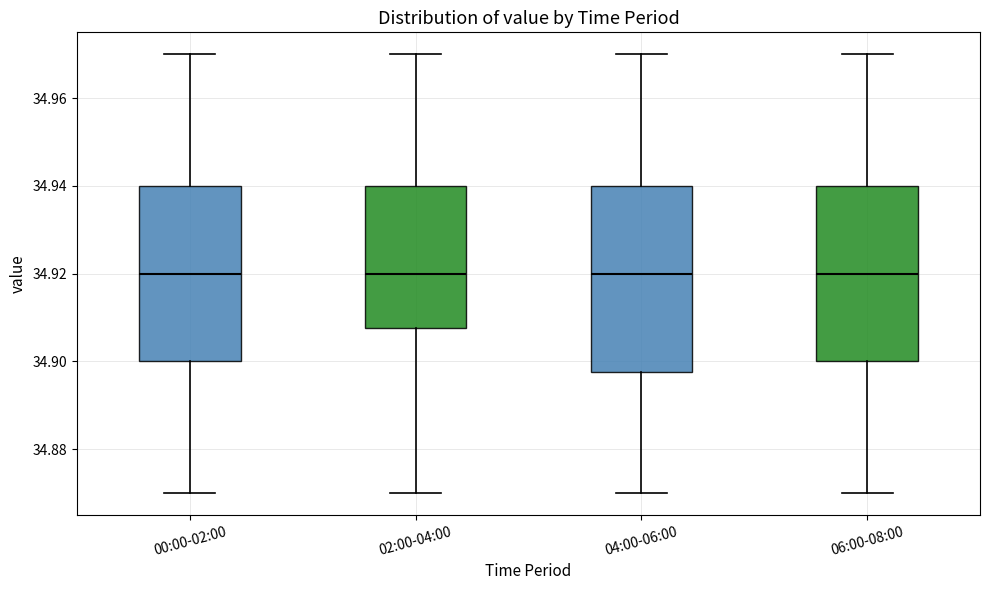

Reading left to right, read every box against the y-axis: the position of its median line, the range the box covers, and the ends of its whiskers. The values are not printed on the chart, so give them approximately, as read against the axis.

00:00-02:00: median 34.920, box 34.900 to 34.940, whiskers 34.870 to 34.970
02:00-04:00: median 34.920, box 34.908 to 34.940, whiskers 34.870 to 34.970
04:00-06:00: median 34.920, box 34.898 to 34.940, whiskers 34.870 to 34.970
06:00-08:00: median 34.920, box 34.900 to 34.940, whiskers 34.870 to 34.970